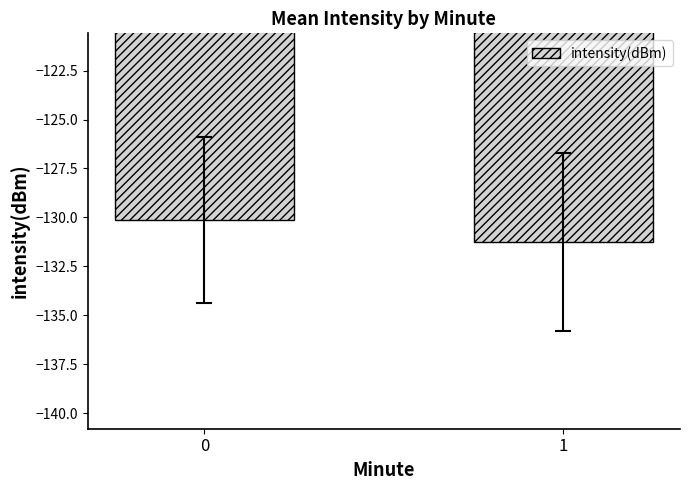

What is the value of the 1st bar from the left?

-130.1